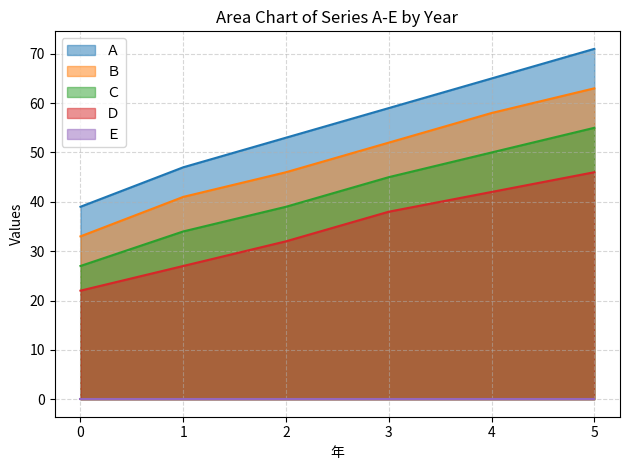

The value of Ｃ at 3 is 45. True or false?

True